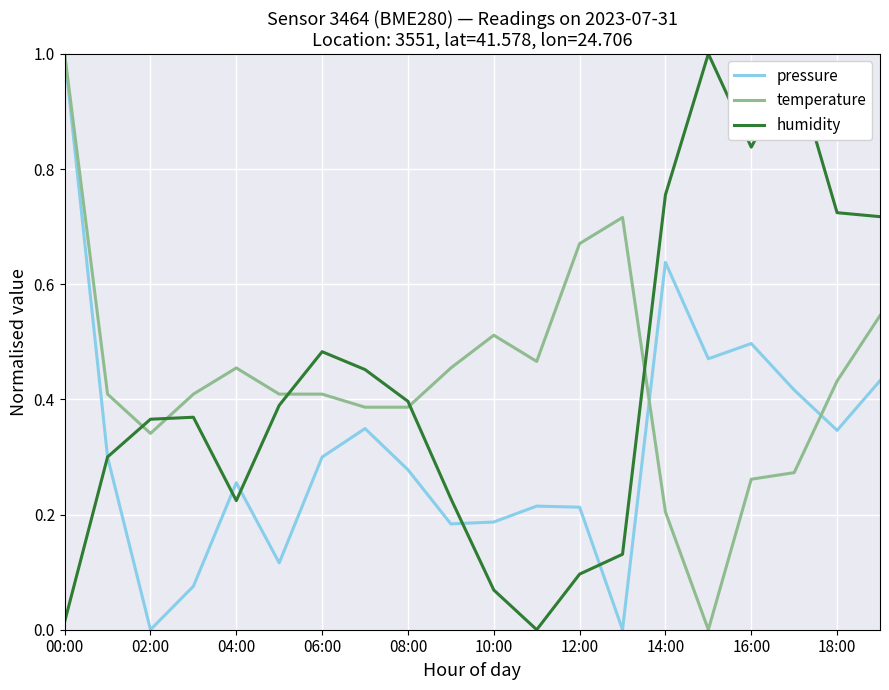

True or false: temperature and humidity cross at least once.

True